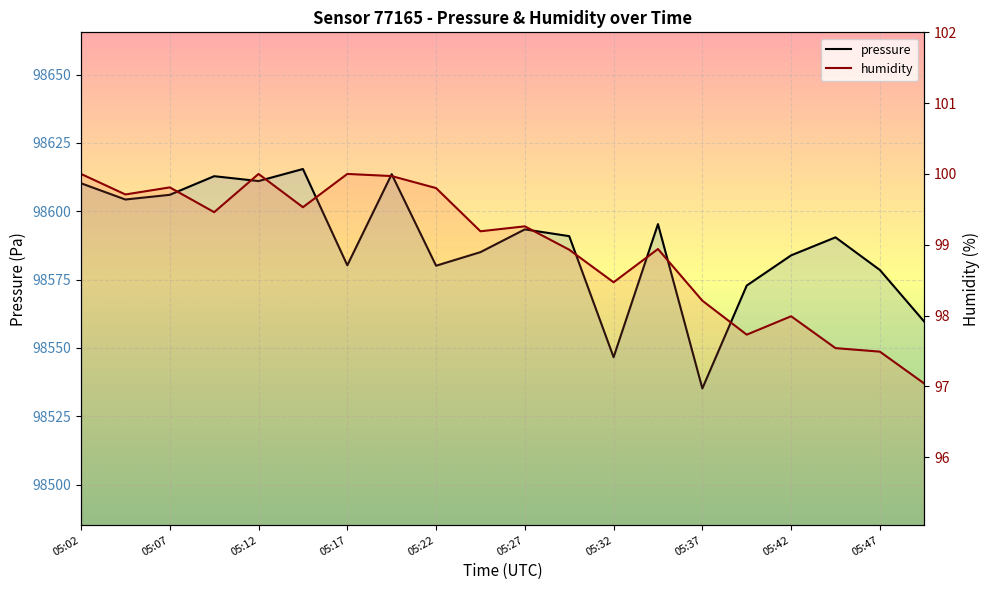

Which series has the largest range (max minus min)?

pressure